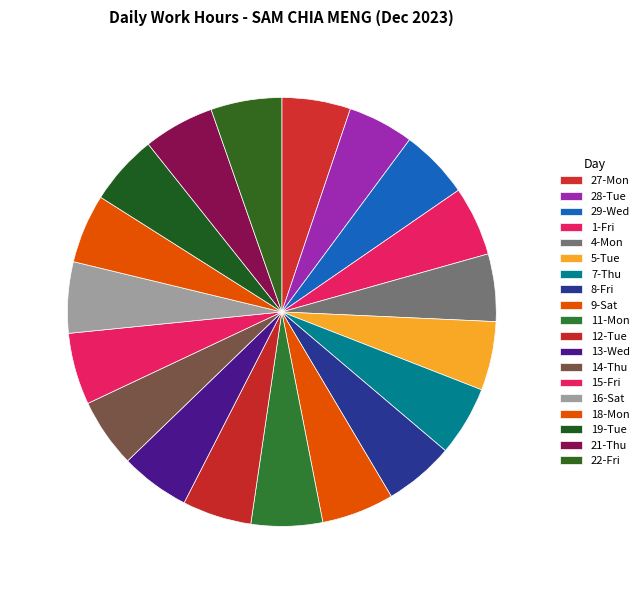

How many segments does this pie chart have?

19